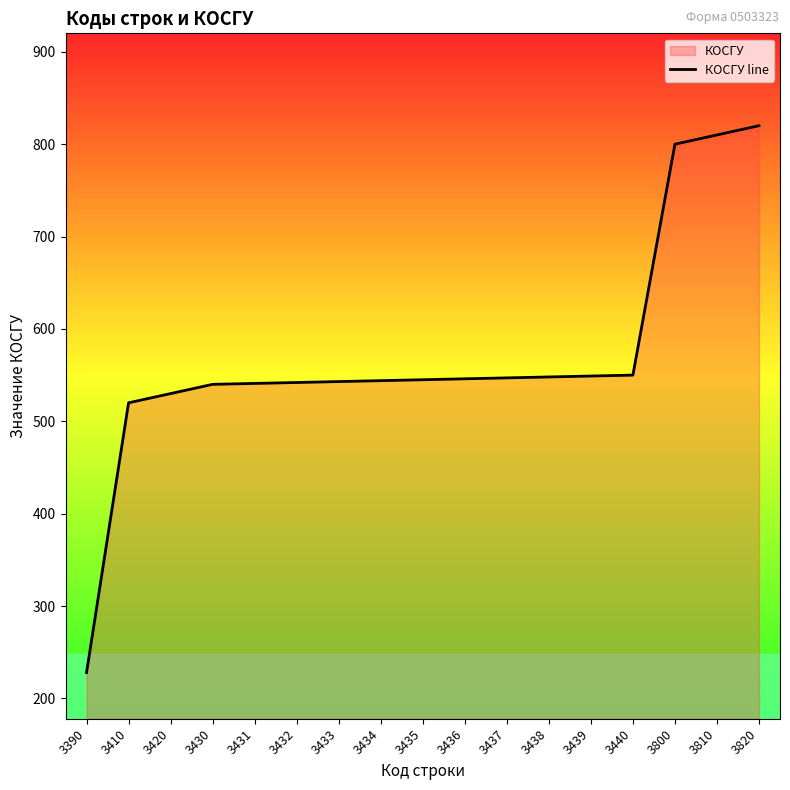

What is the minimum value shown in the chart?

228